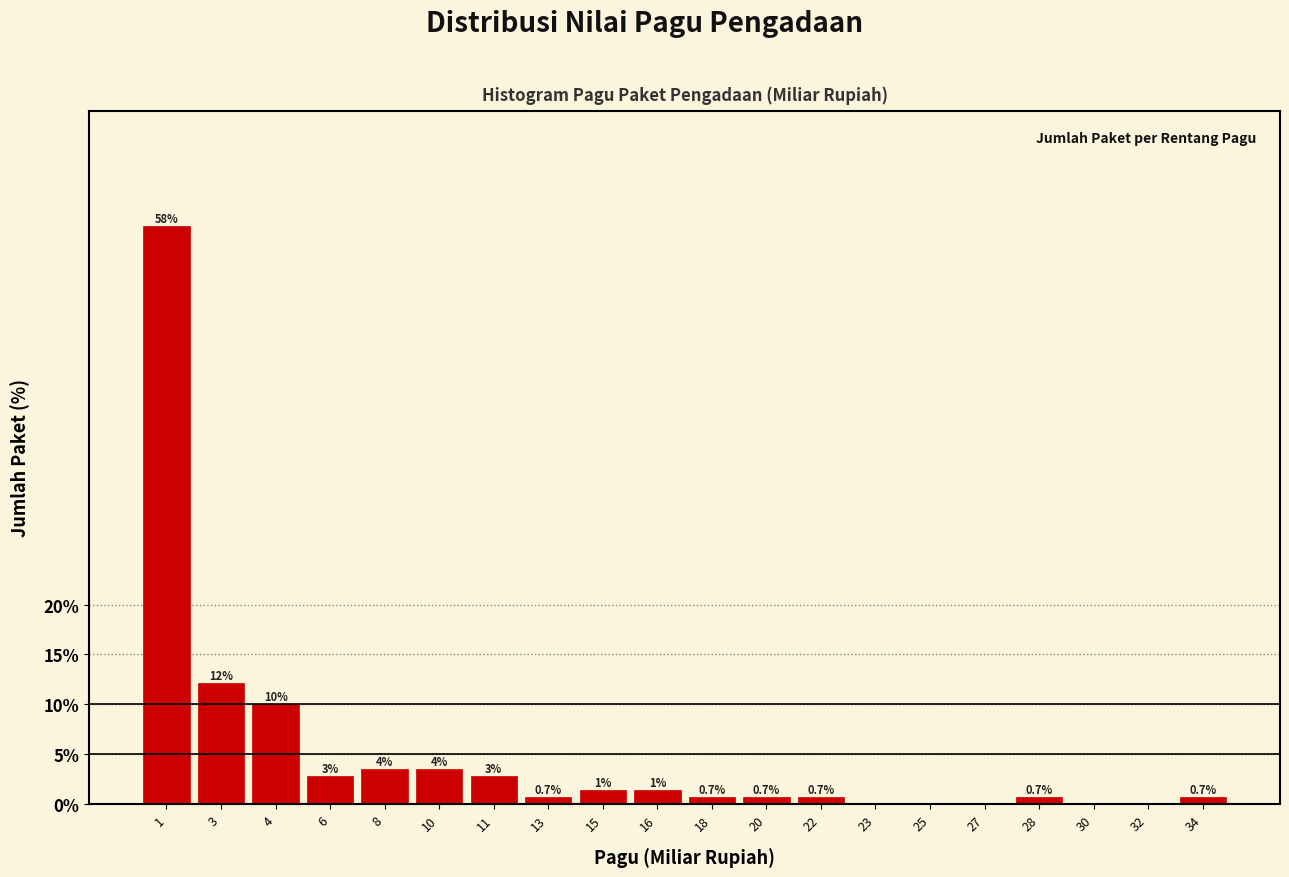

The value at 28 is 0.7. True or false?

True